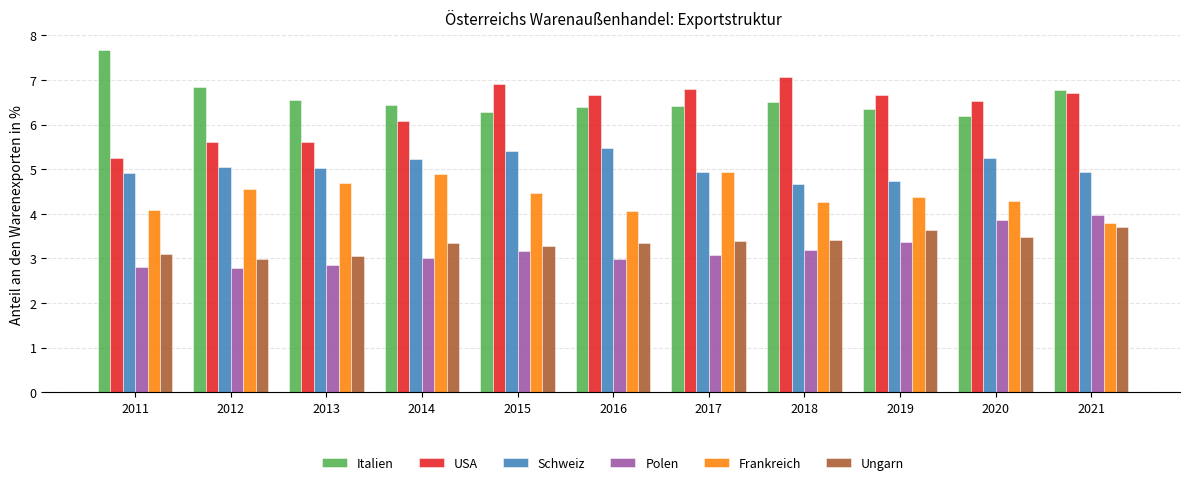

Is it true that USA equals 1.5 at 2018?

False